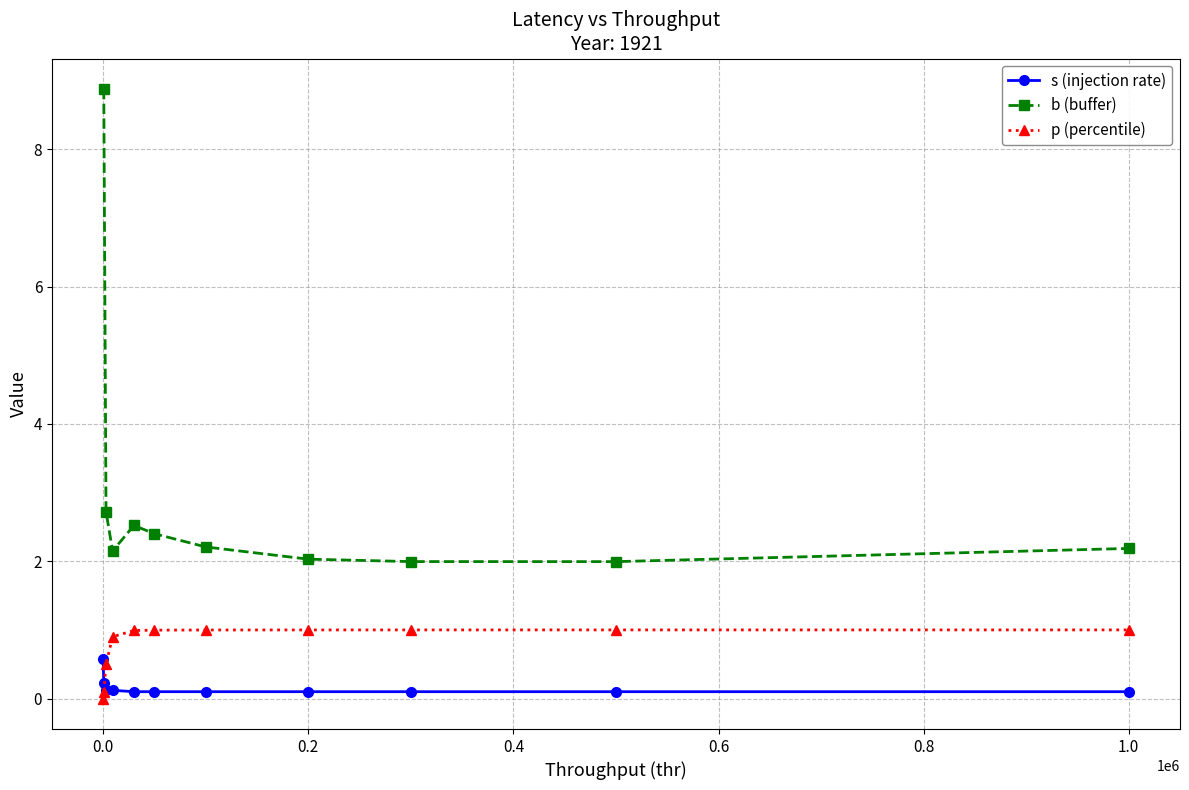

How many times do p (percentile) and s (injection rate) cross each other?

1